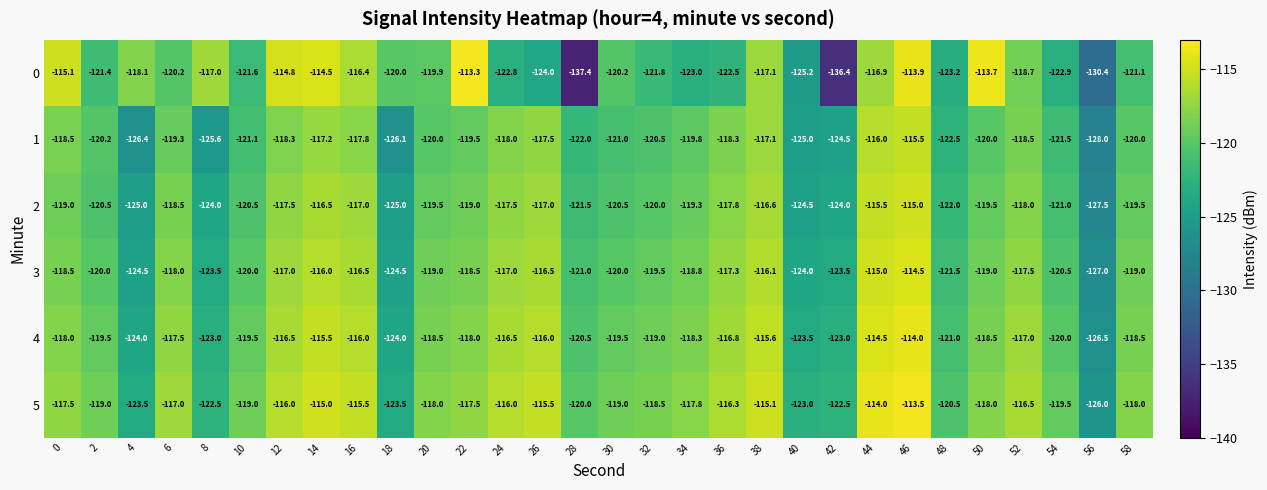

What is the difference between the maximum and minimum values in the 5 series?

12.5